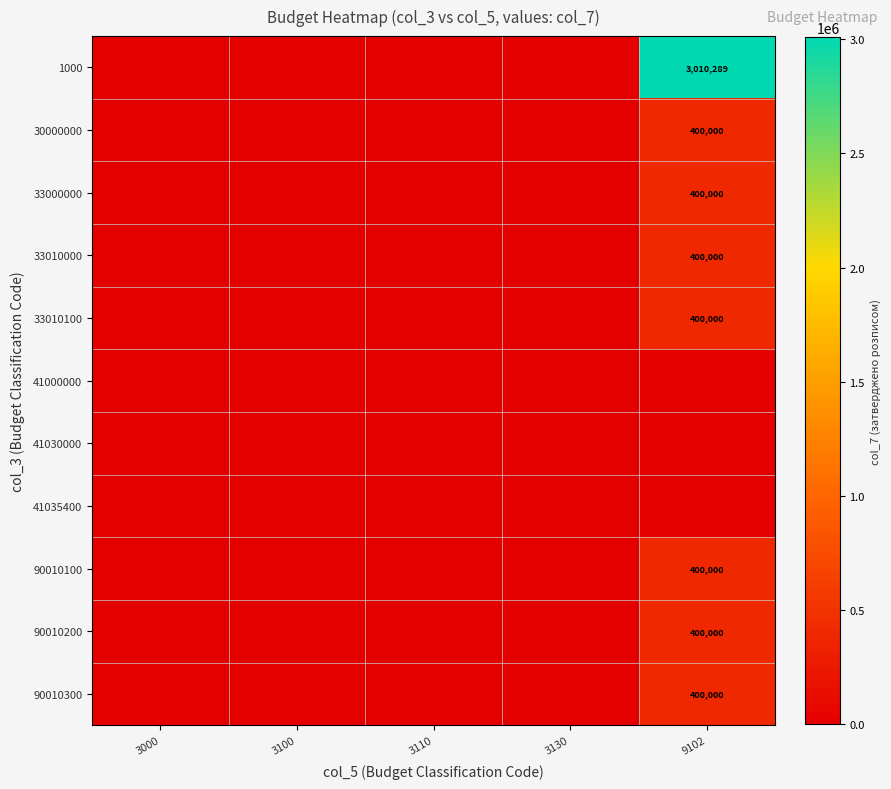

True or false: 33010000 has a value of 400000 at 9102.

True